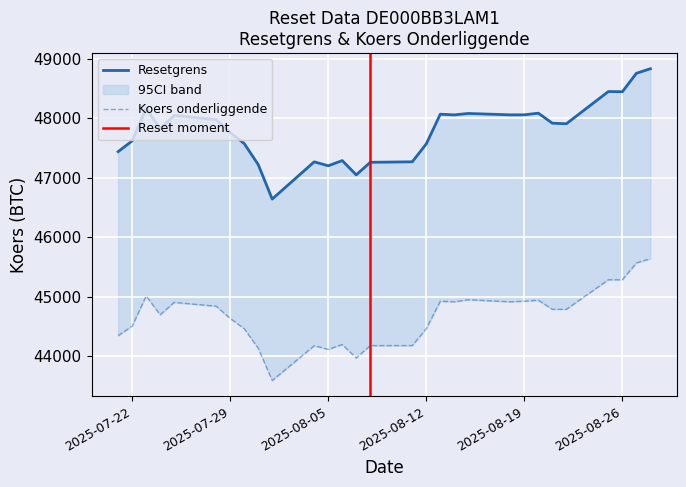

True or false: Waarde op laatste reset and Resetgrens intersect in this chart.

False